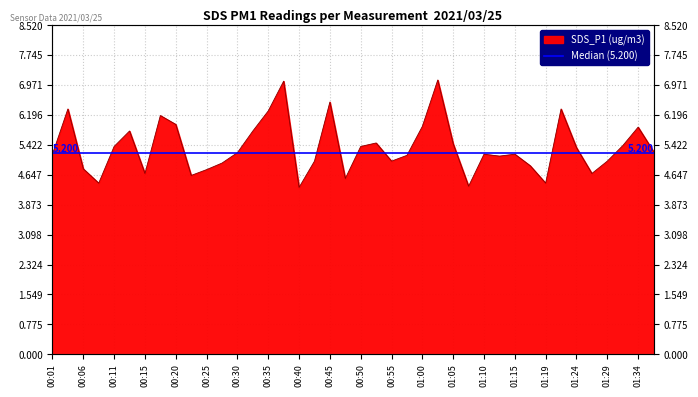

What is the average value?

5.4